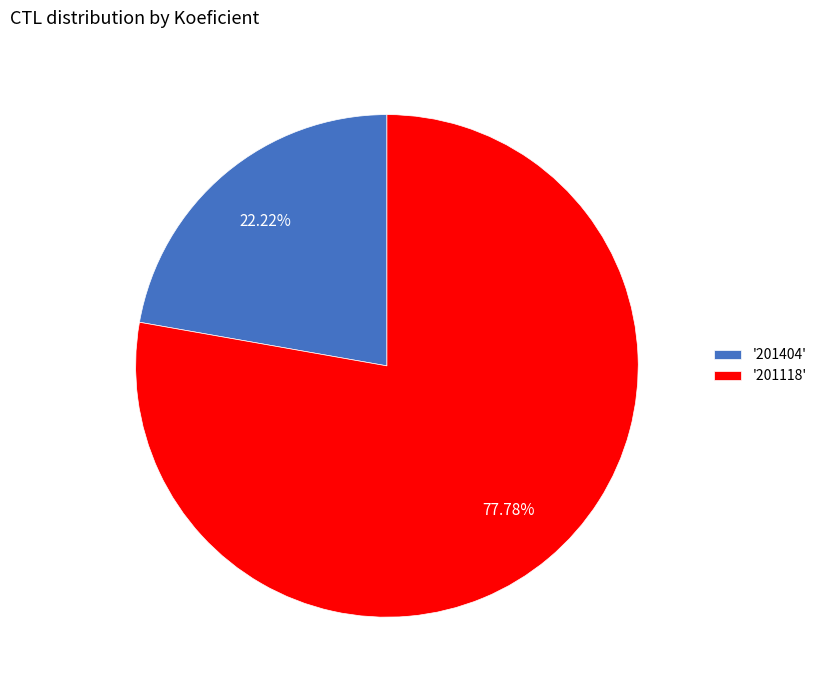

Do '201404' and '201118' together represent more than half of the pie?

Yes